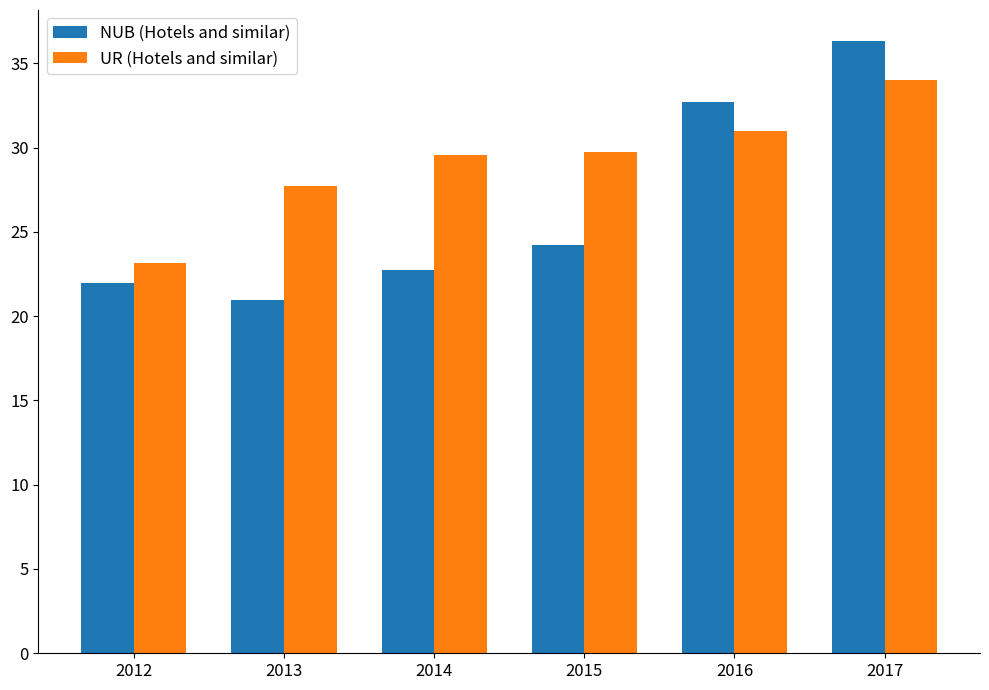

The value of UR (Hotels and similar) at 2016 is 31.0. True or false?

True